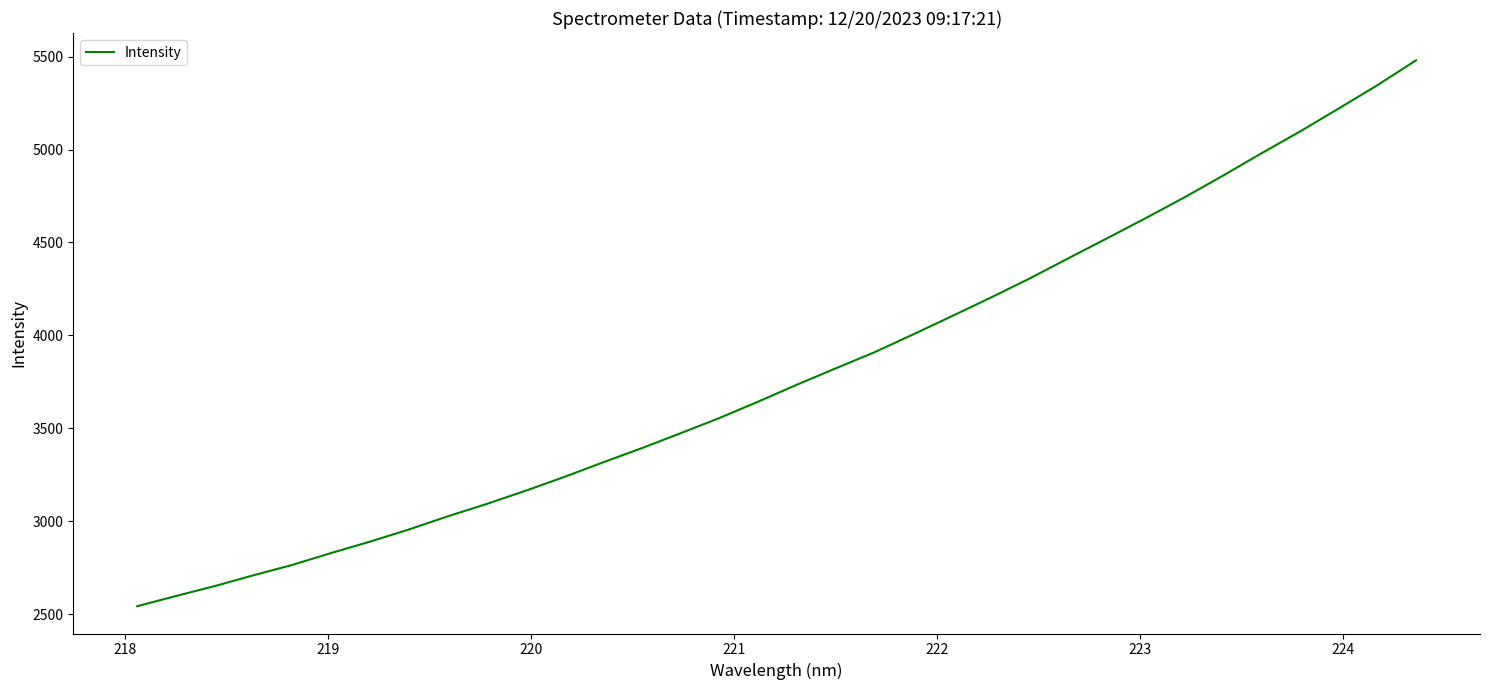

What is the difference between the maximum and minimum values?

2937.1